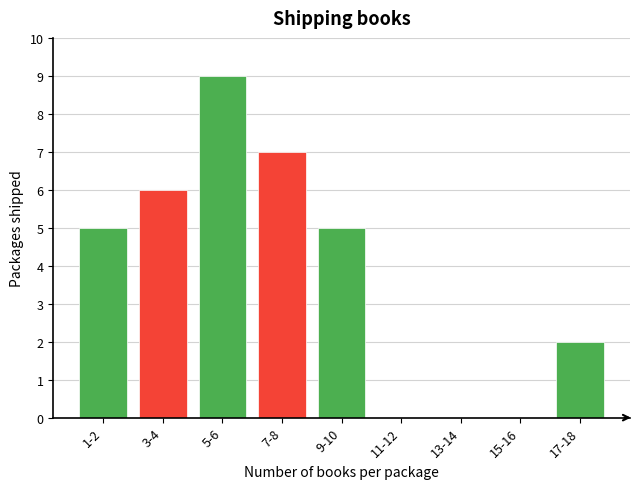

Reading left to right, what are all the values shown in this chart?

1-2=5	3-4=6	5-6=9	7-8=7	9-10=5	11-12=0	13-14=0	15-16=0	17-18=2